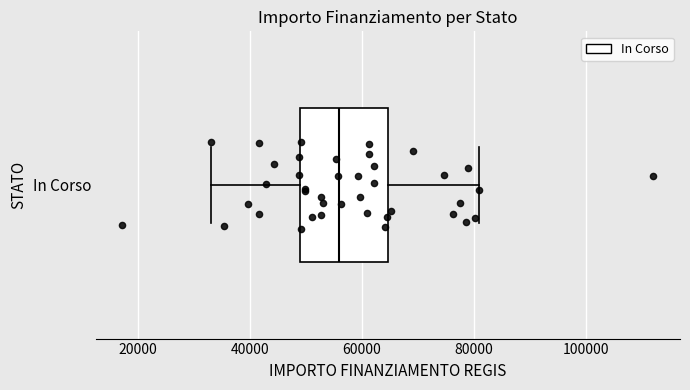

Read this box plot against the x-axis: the position of the median line, the range covered by the box, and the ends of both whiskers. The values are not printed on the chart, so give them approximately, as read against the axis.

median 56000, box 50000 to 64000, whiskers 32000 to 80000